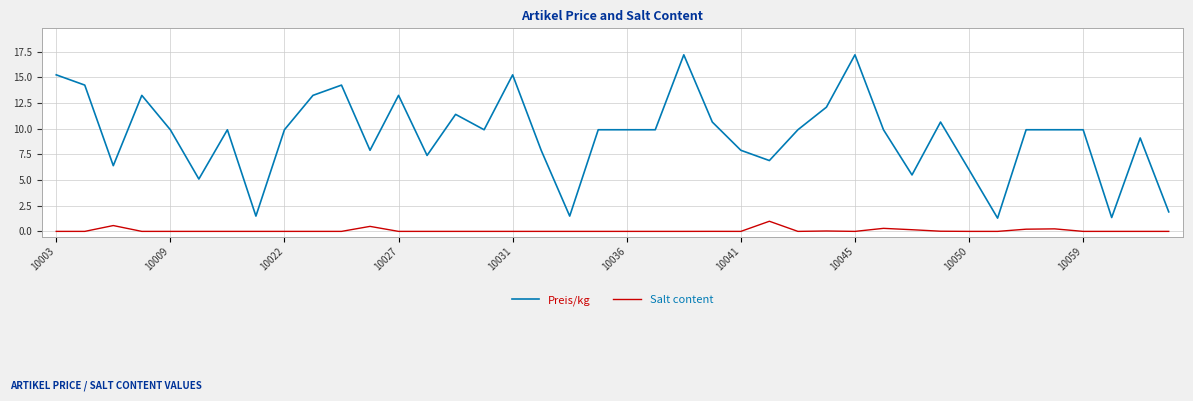

What are all the series names shown in the legend?

Preis/kg, Salt content